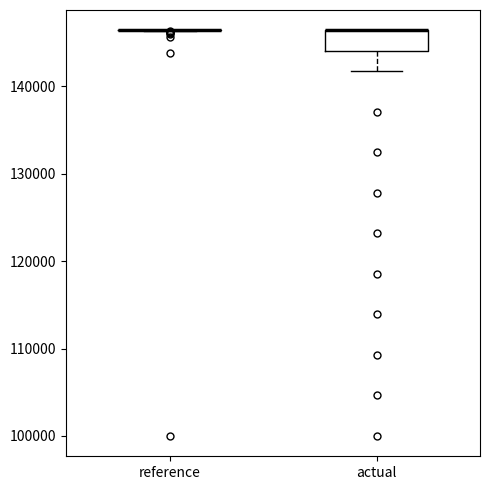

Reading left to right, transcribe this box plot: for each box, give where its median line is, the range the box spans, and where its two whiskers end, as read against the y-axis. The values are not printed on the chart, so give them approximately, as read against the axis.

reference: box collapsed to a line at 146000, whiskers 146000 to 146000
actual: median 146000 (drawn on the box's upper edge), box 144000 to 146000, whiskers 142000 to 146000